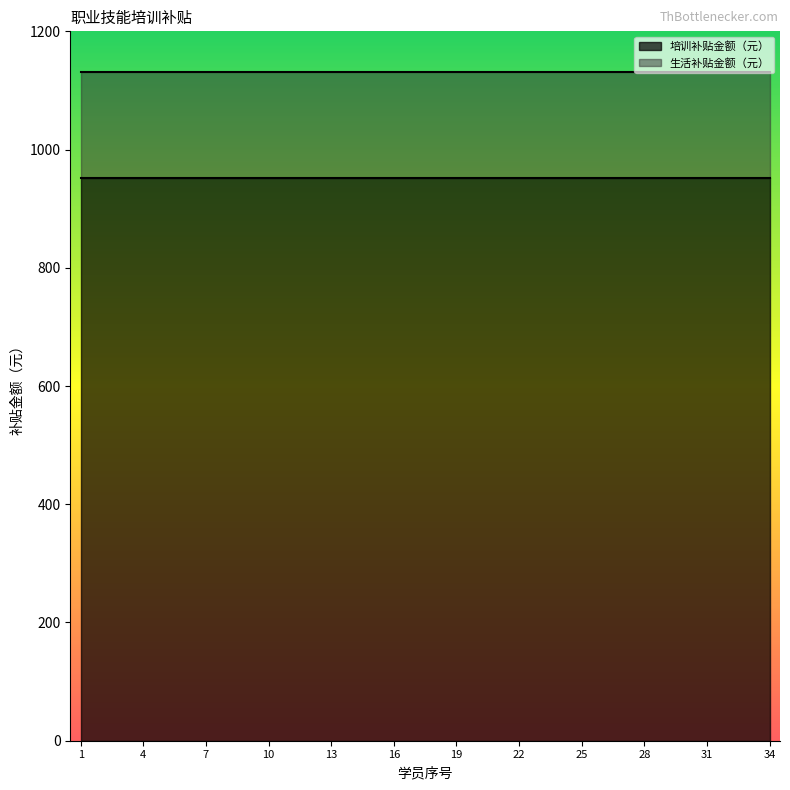

Is the value of 培训补贴金额（元） at 33 greater than the value of 生活补贴金额（元） at 16?

Yes